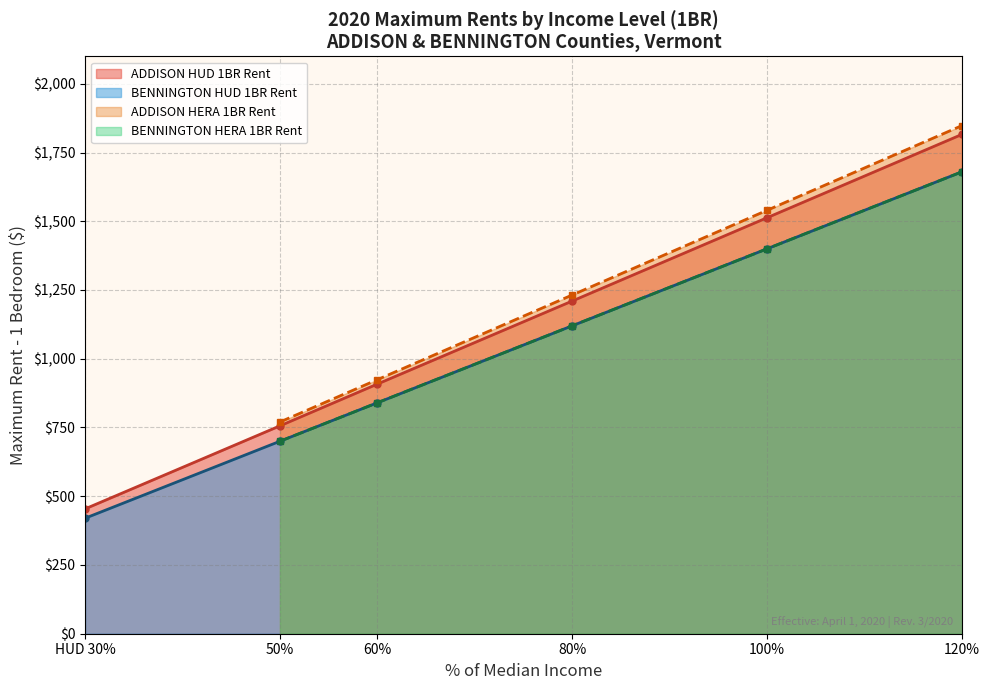

True or false: BENNINGTON HUD 1BR Rent has more than 1 interior local peaks.

False